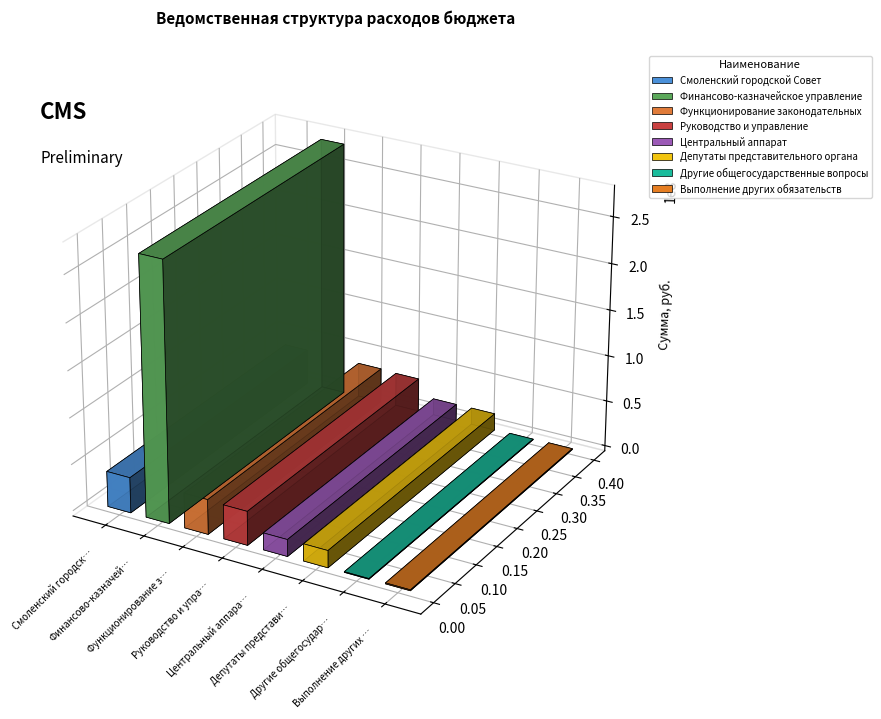

Rank the categories by value from lowest to highest.

Другие общегосударственные вопросы, Выполнение других обязательств, Центральный аппарат, Депутаты представительного органа, Руководство и управление, Функционирование законодательных, Смоленский городской Совет, Финансово-казначейское управление